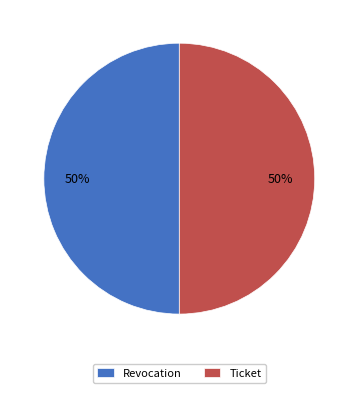

Is it true that Ticket is 50% of the pie?

True